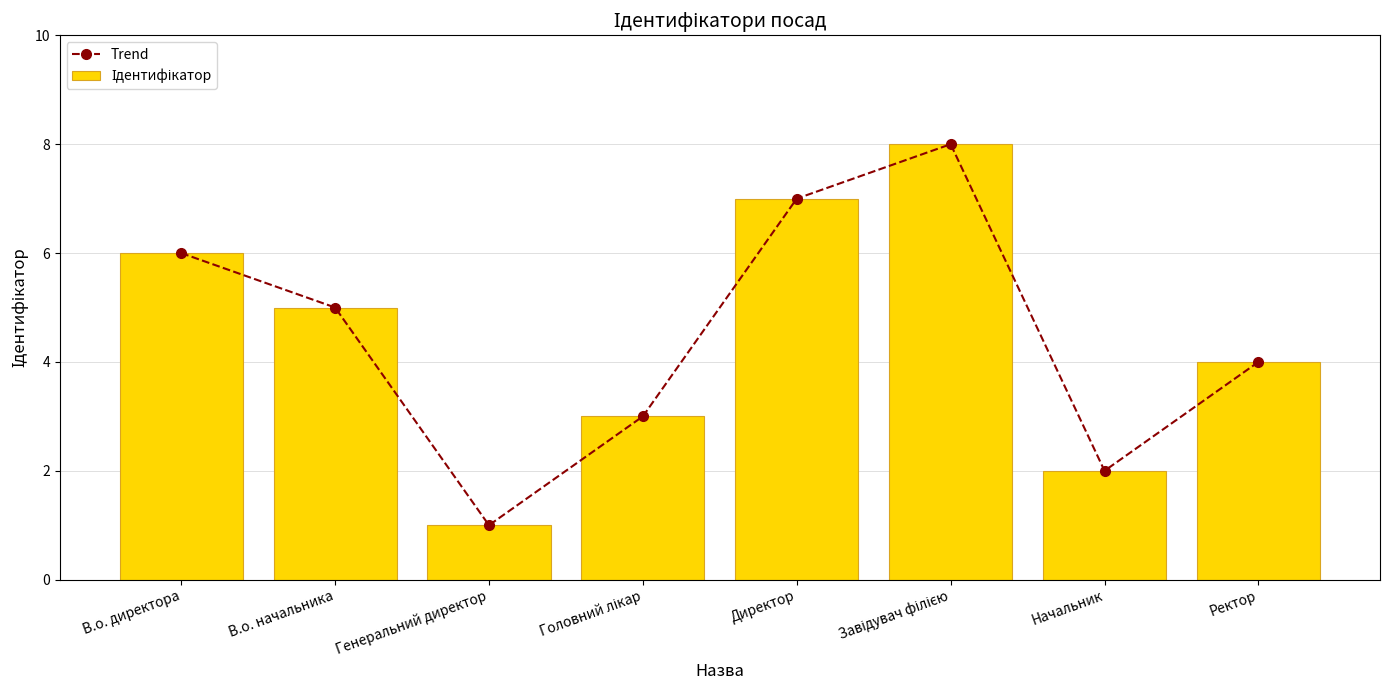

What is the difference between the Ідентифікатор values at Головний лікар and Завідувач філією?

5